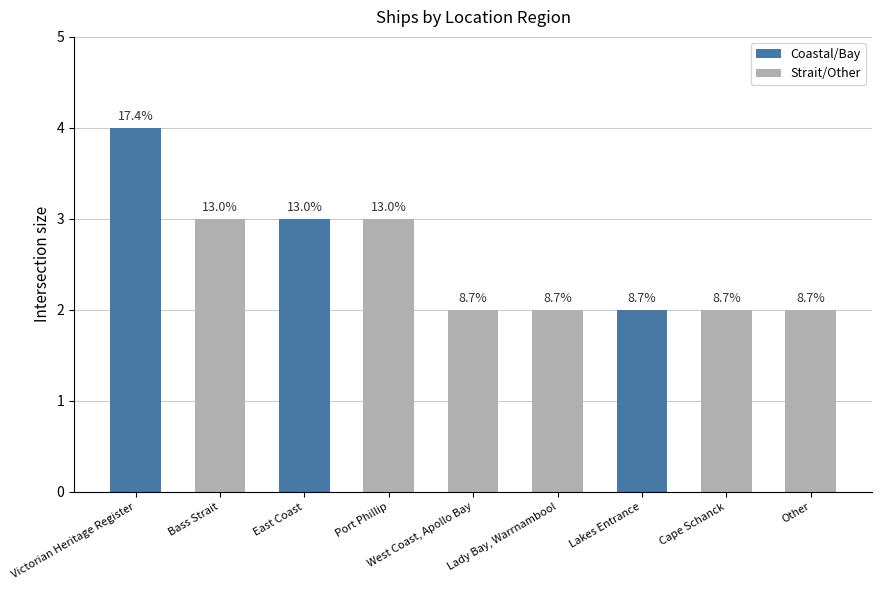

How many bars are there in total?

9